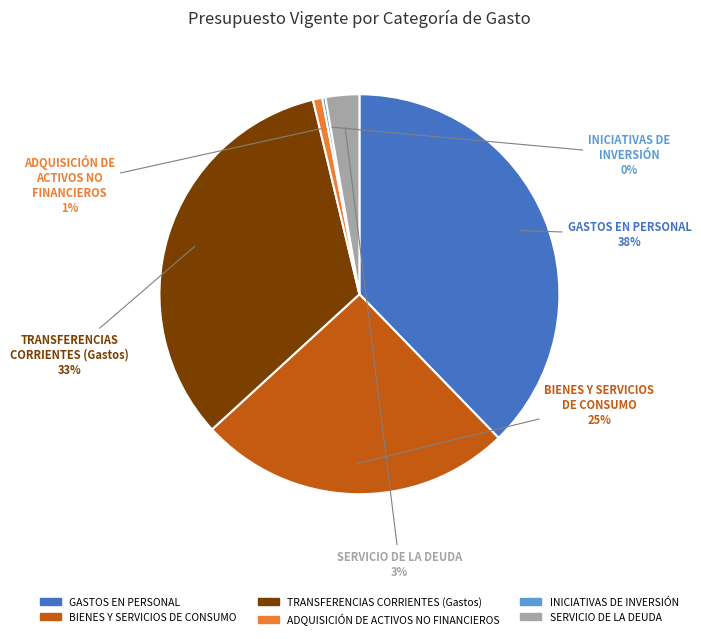

Which category has the biggest portion of the pie?

GASTOS EN PERSONAL